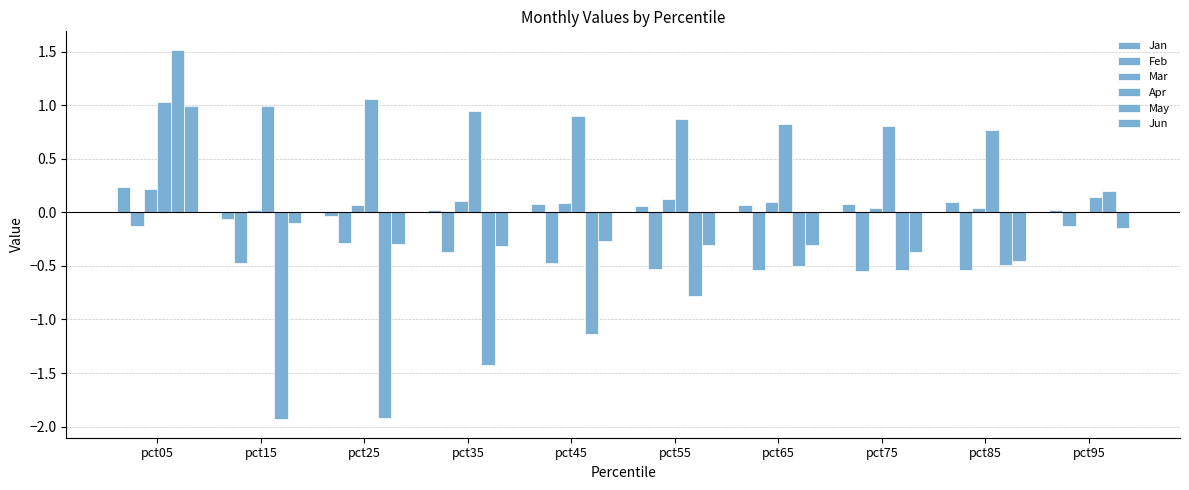

Are the bars grouped side by side (vs. stacked)?

Yes